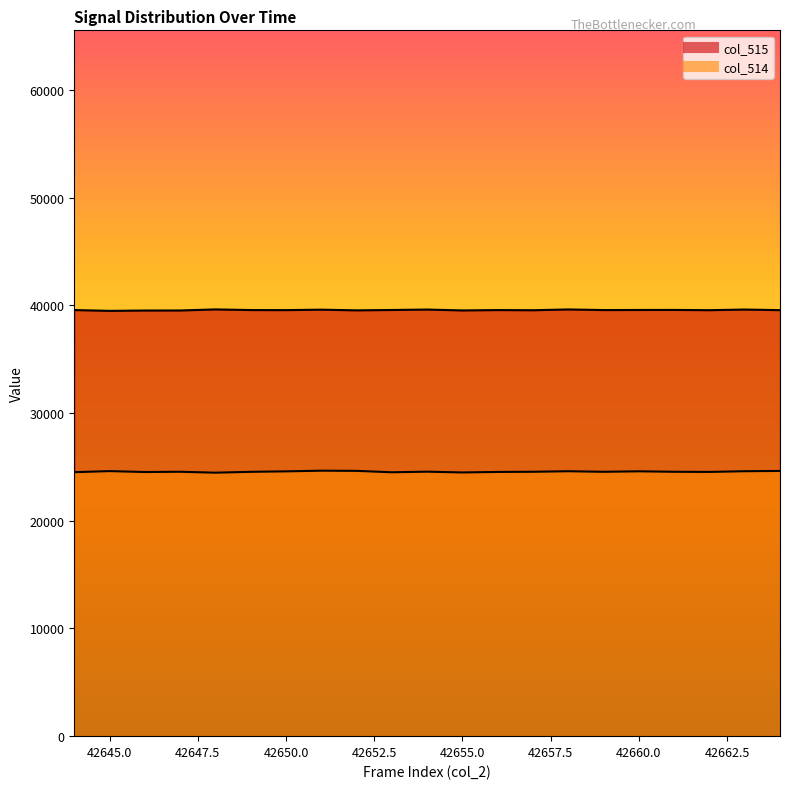

Is it true that col_514 equals 24532 at 42656?

True